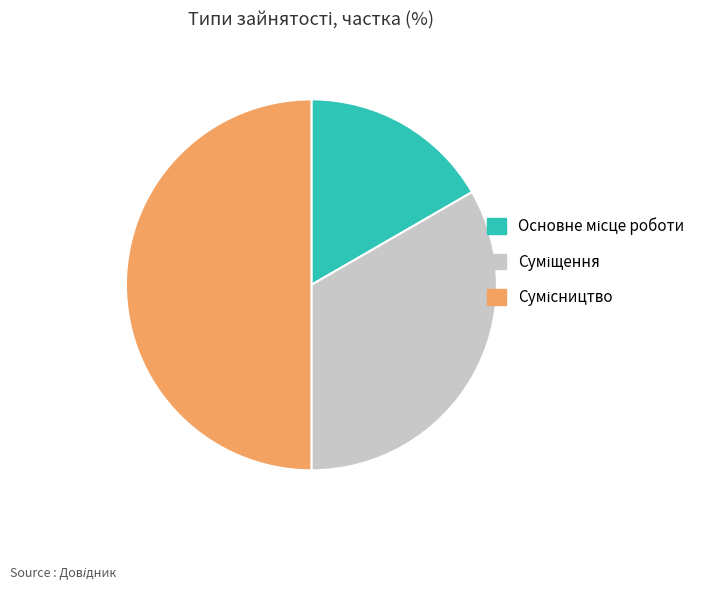

Count the number of slices in the pie.

3